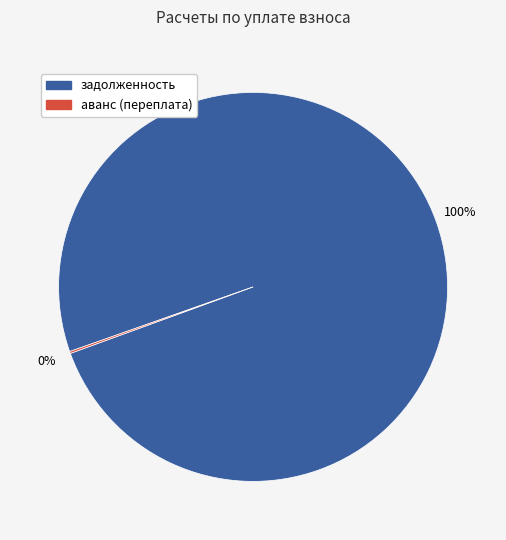

The задолженность slice represents 86% of the pie. True or false?

False